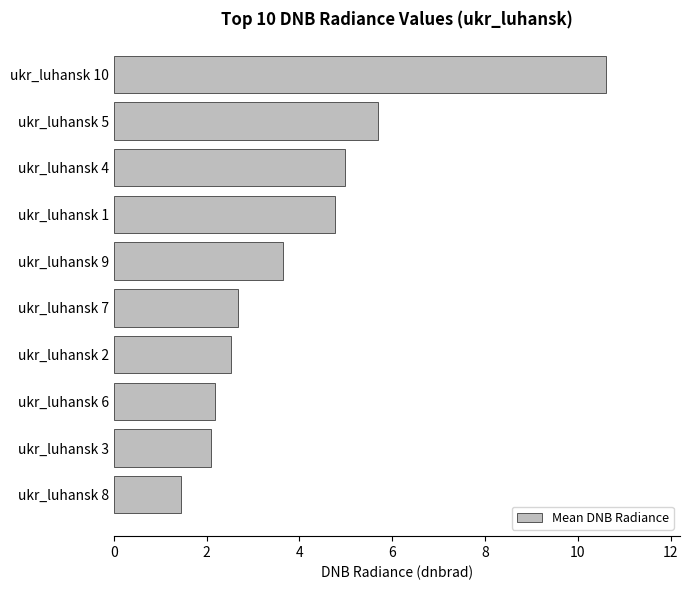

What is the sum of all values?

40.6